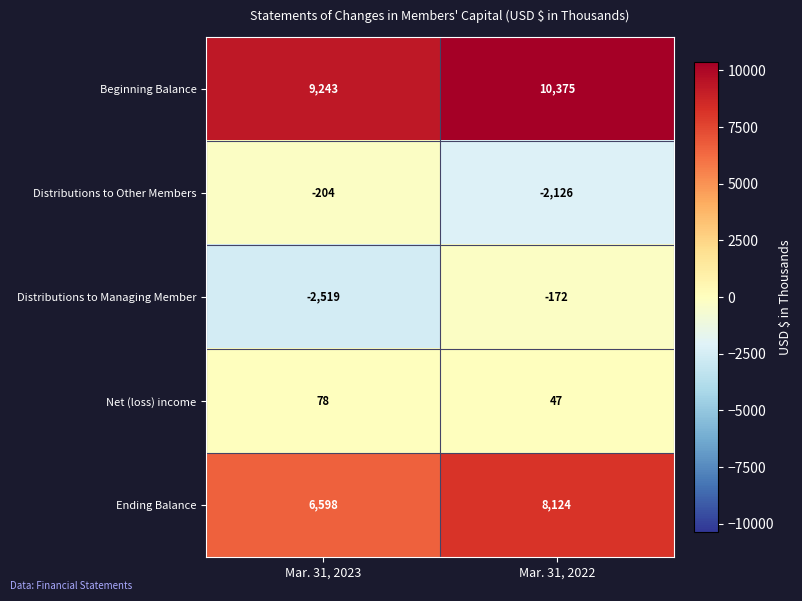

How many data points in Beginning Balance are less than 10375?

1